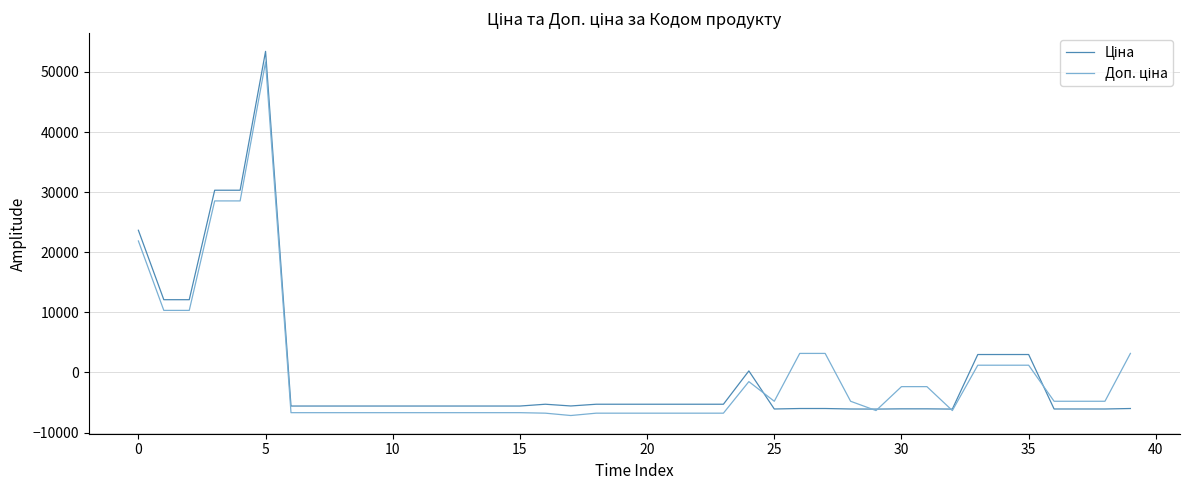

What is the smallest value displayed?

-7163.0